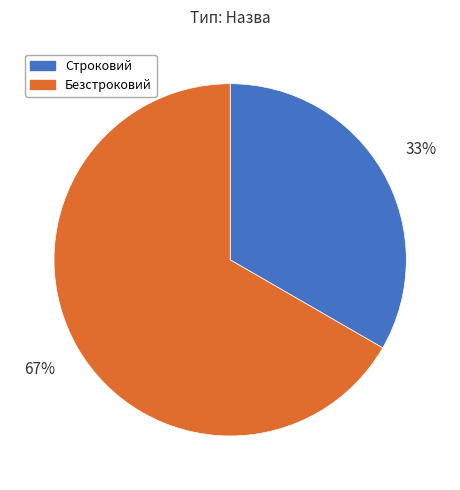

Is it true that Безстроковий is 52% of the pie?

False